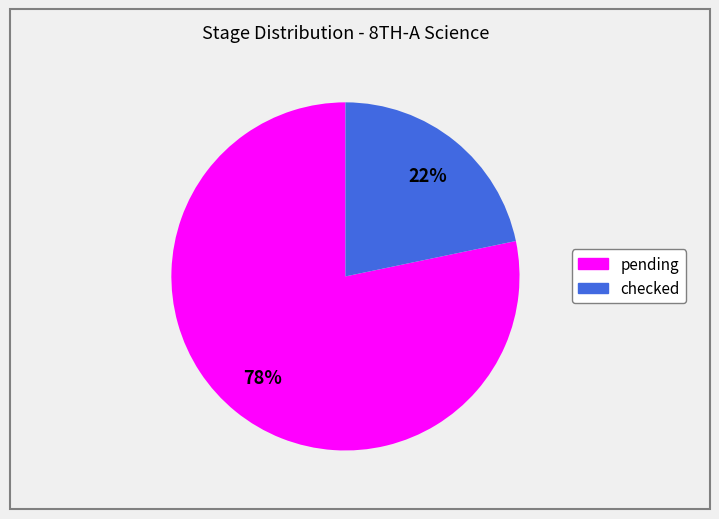

To the nearest percent, what is the combined percentage of checked and pending?

100%